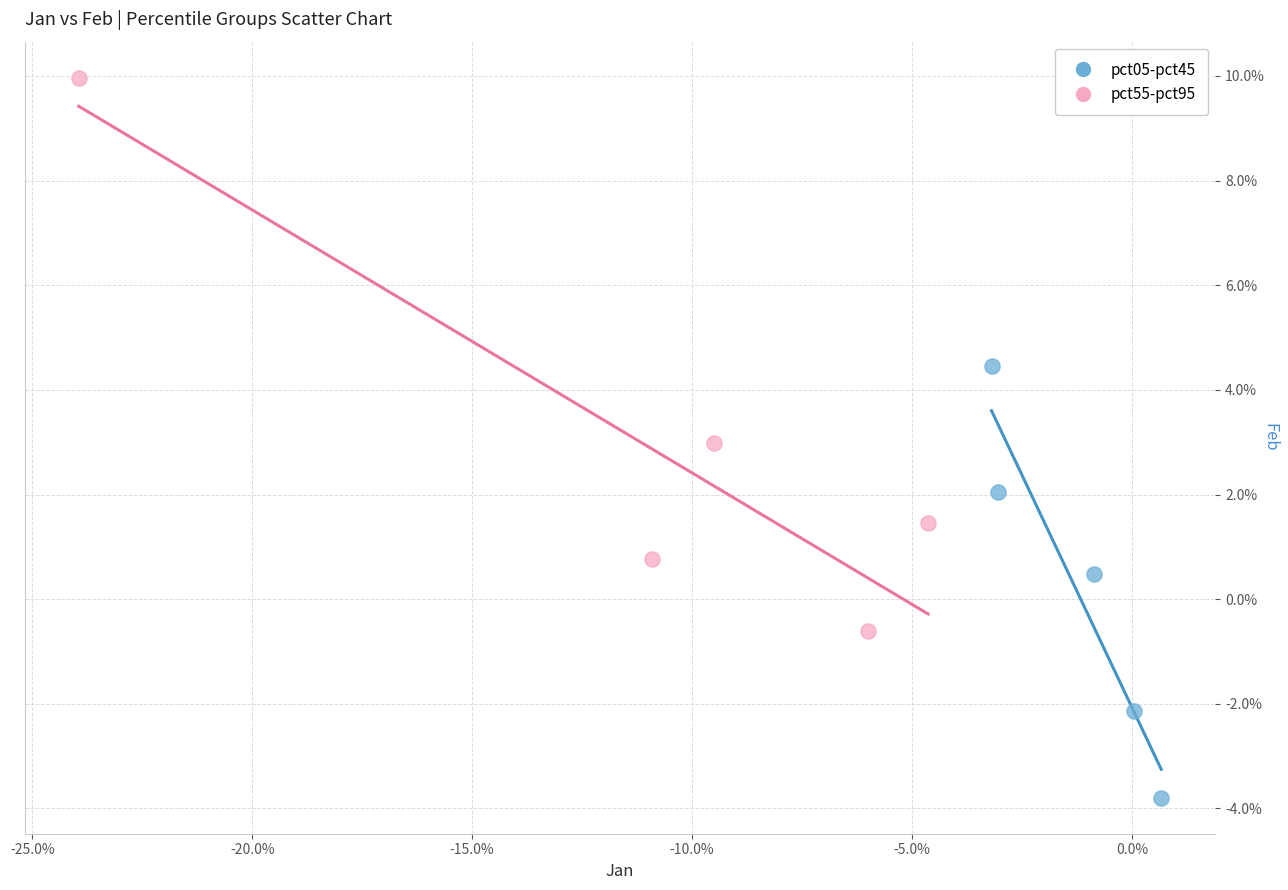

Which series has the largest Y range (max minus min)?

pct55-pct95